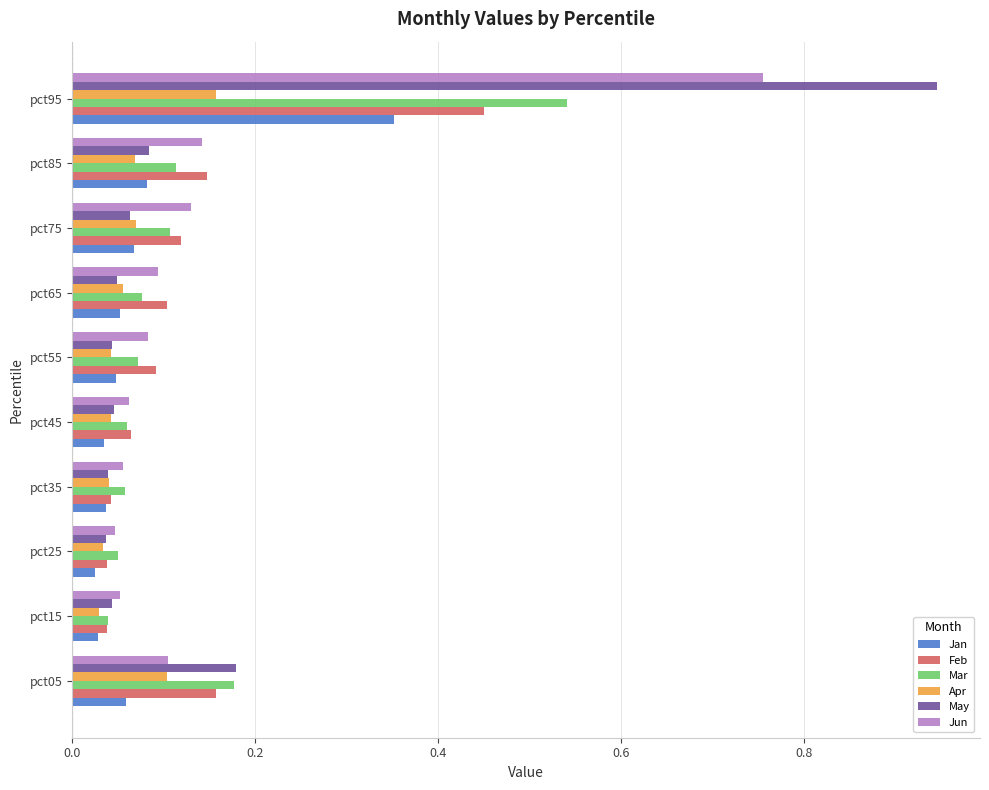

The value of Feb at pct55 is 0.1. True or false?

True